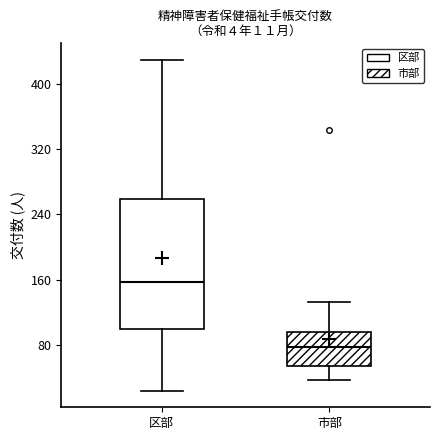

Which box is the tallest, from its lower edge to its upper edge?

区部